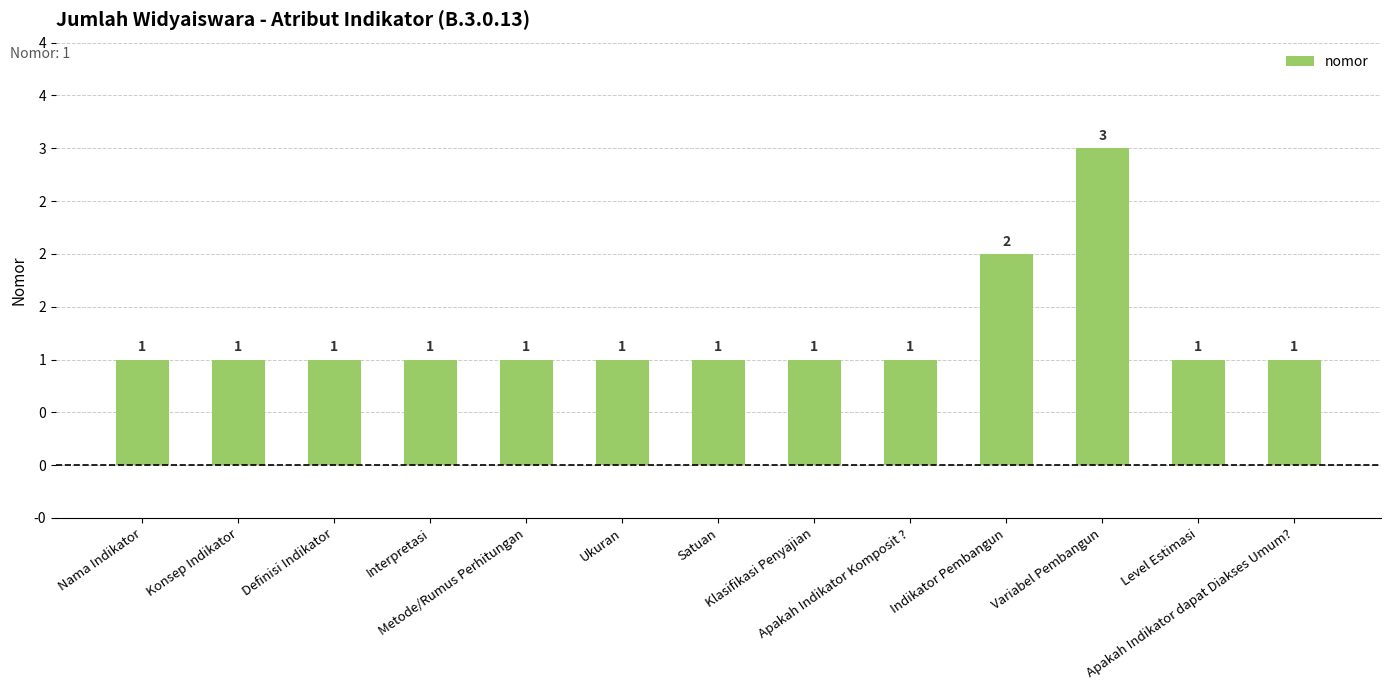

Are the bars horizontal?

No